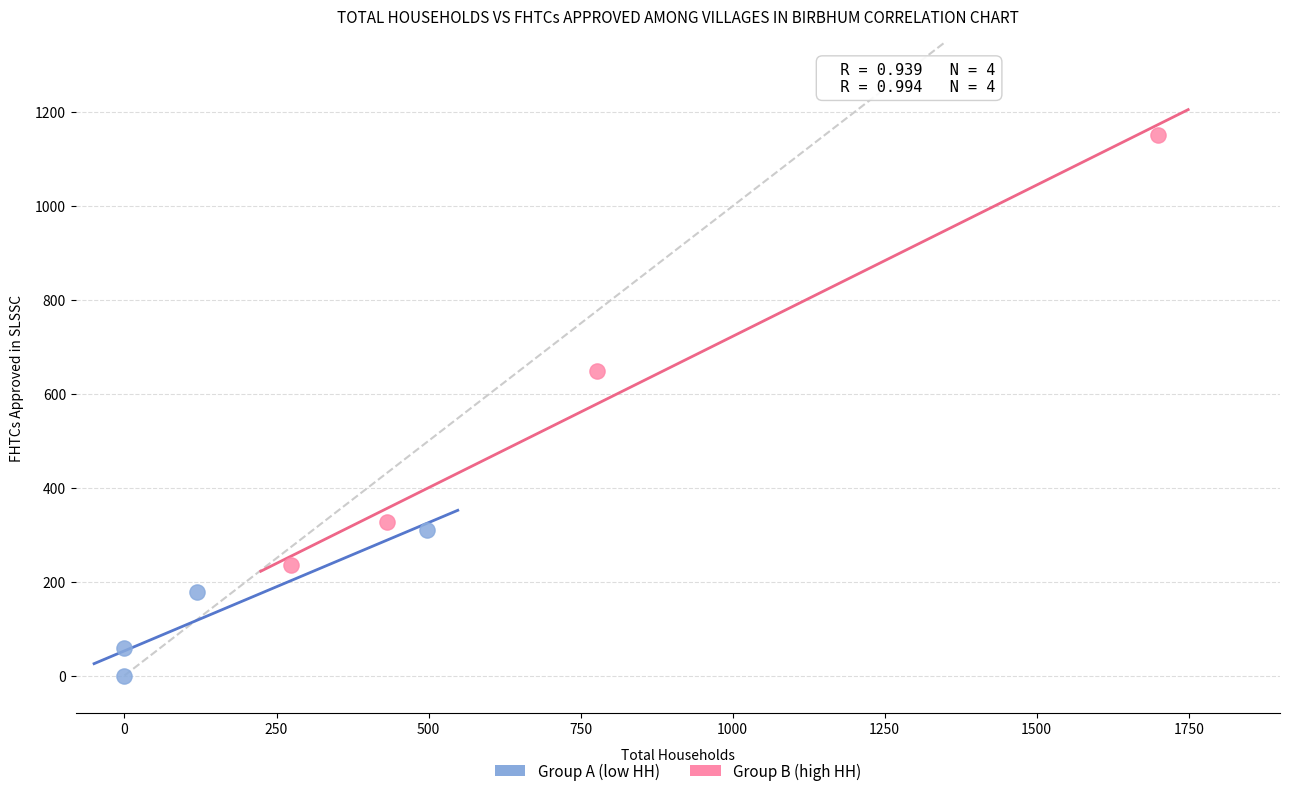

Which series reaches the maximum Y coordinate?

Group B (high HH)